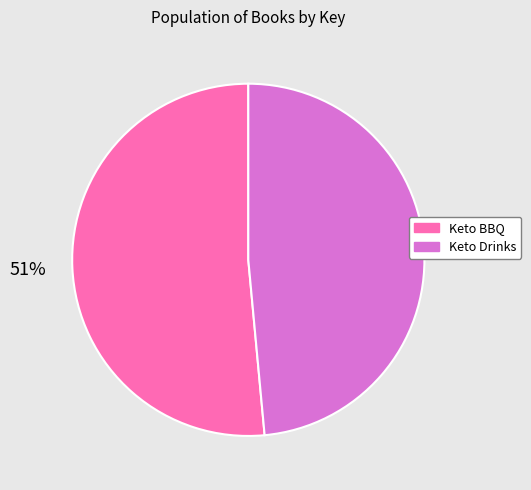

Between Keto Drinks and Keto BBQ, which is larger?

Keto BBQ